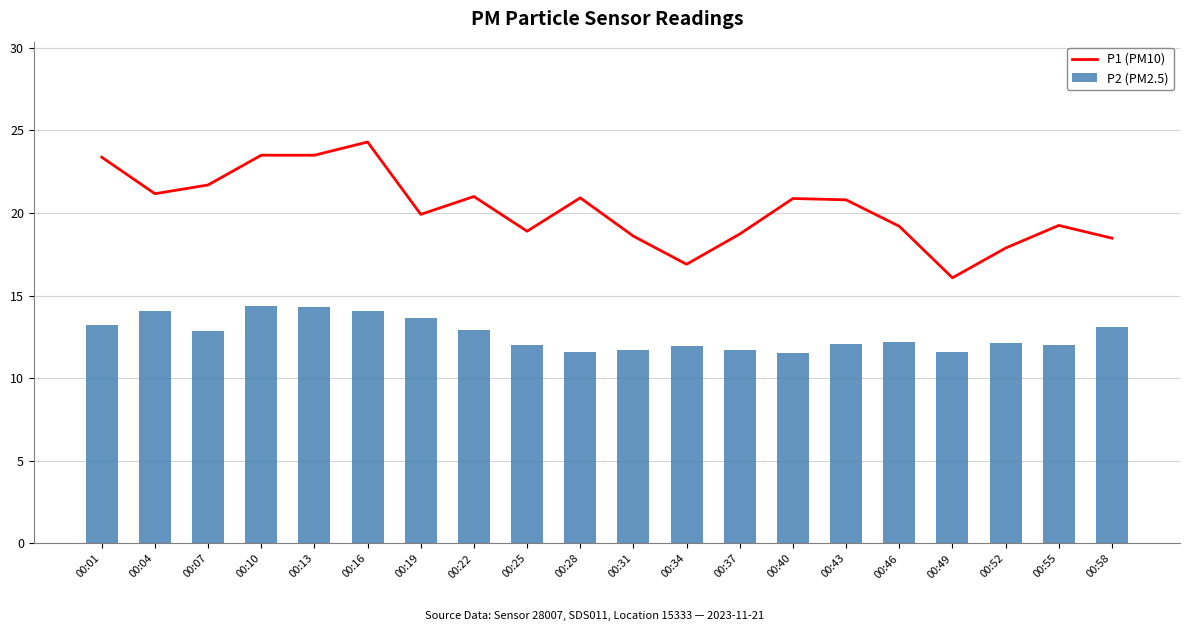

At how many categories does at least one series exceed 22?

4